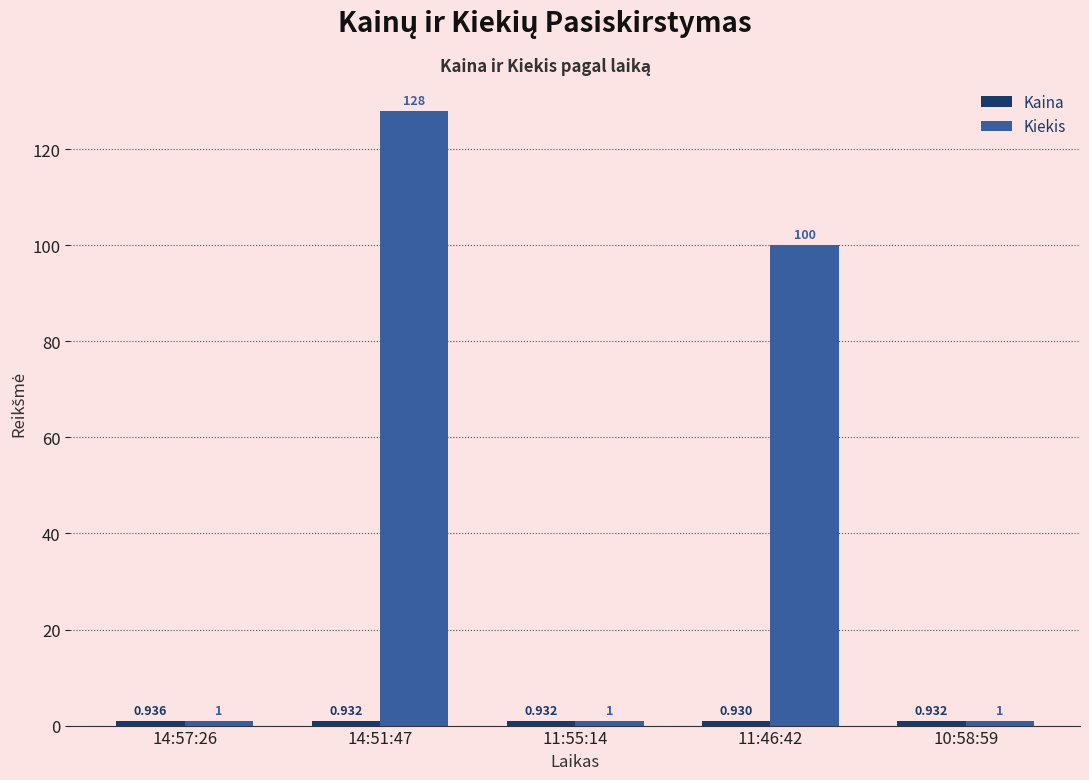

Which series has the largest range (max minus min)?

Kiekis